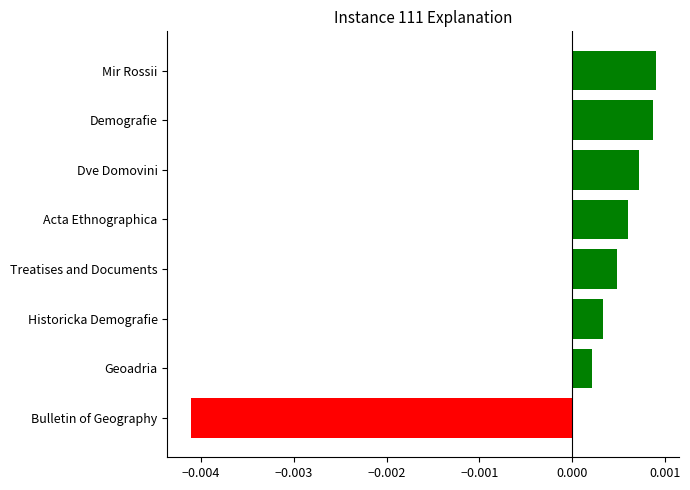

Are the bars horizontal?

Yes